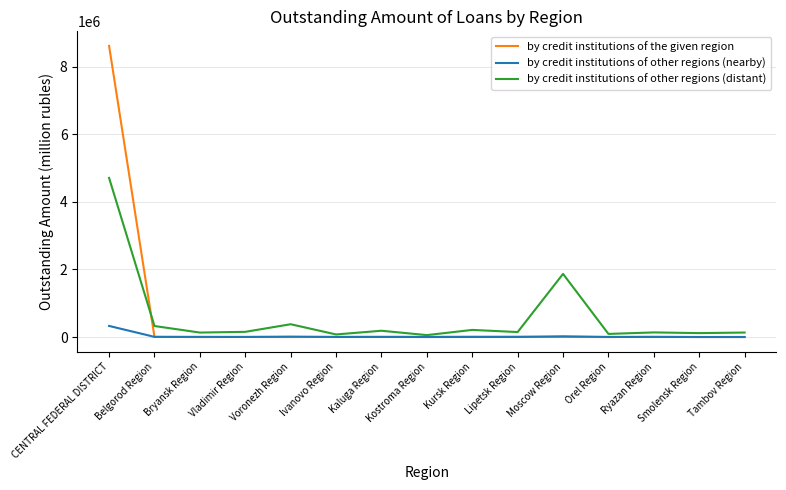

At which category is the sum across all series the highest?

CENTRAL FEDERAL DISTRICT